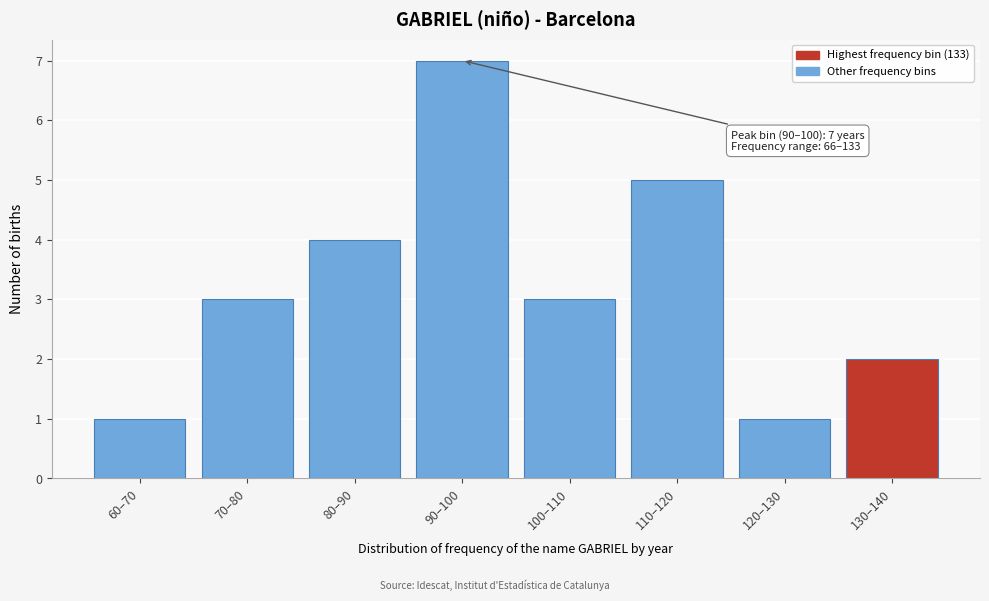

Reading left to right, transcribe all the data shown in this chart.

1	3	4	7	3	5	1	2